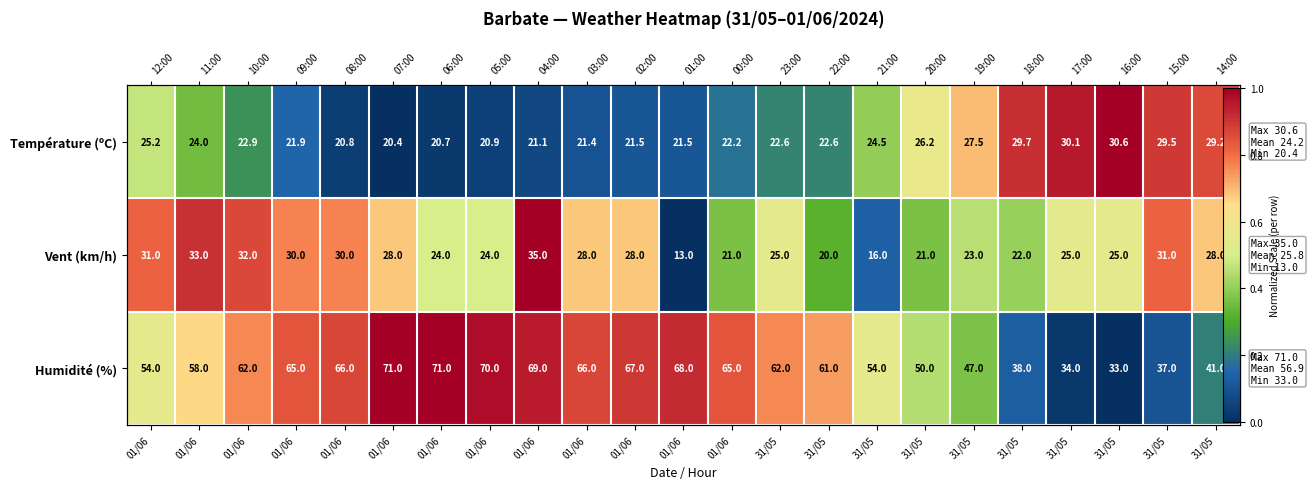

Which series has the widest spread of values?

Humidité (%)